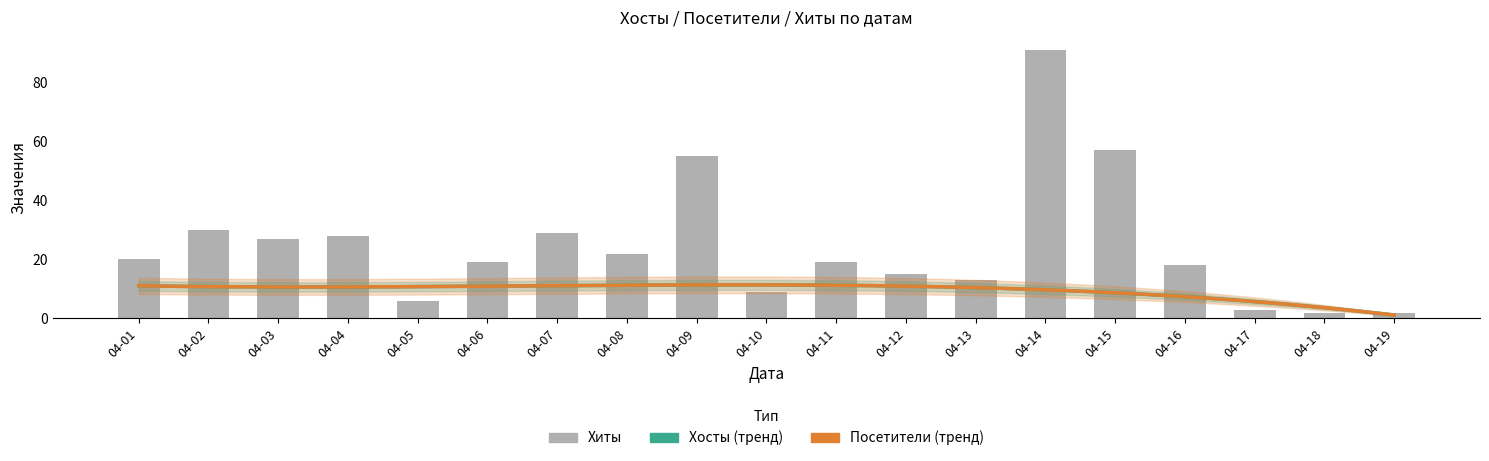

Count the number of categories in the chart.

19